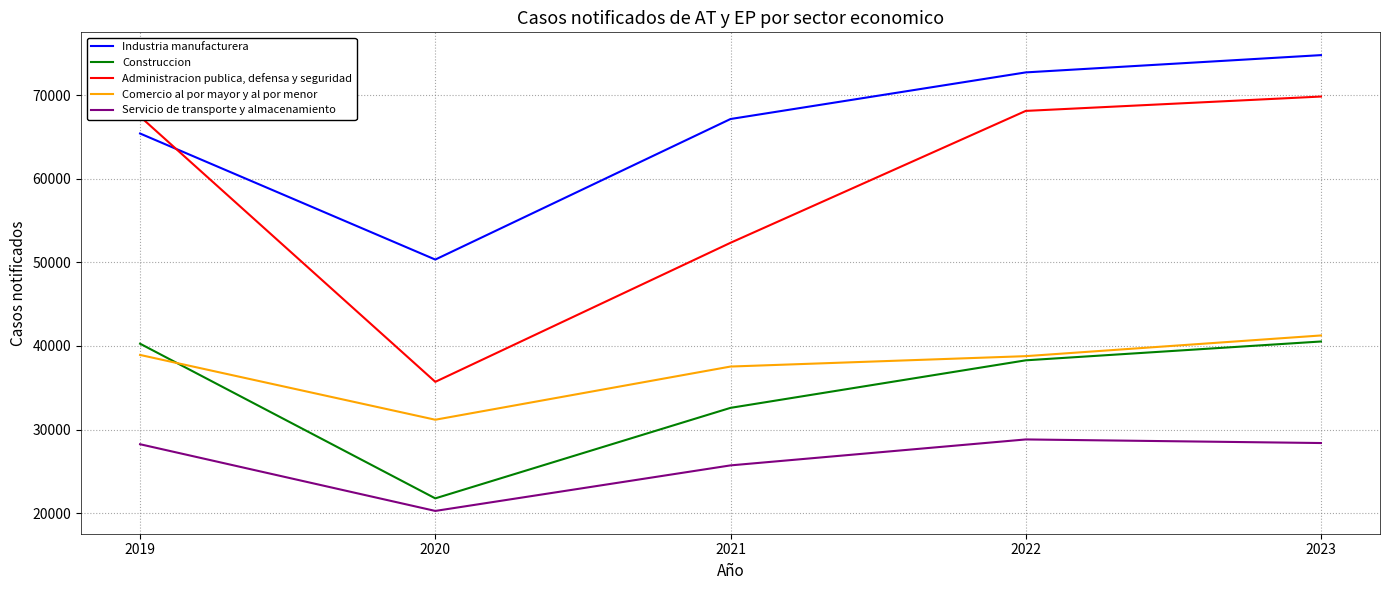

True or false: Construccion and Industria manufacturera intersect in this chart.

False